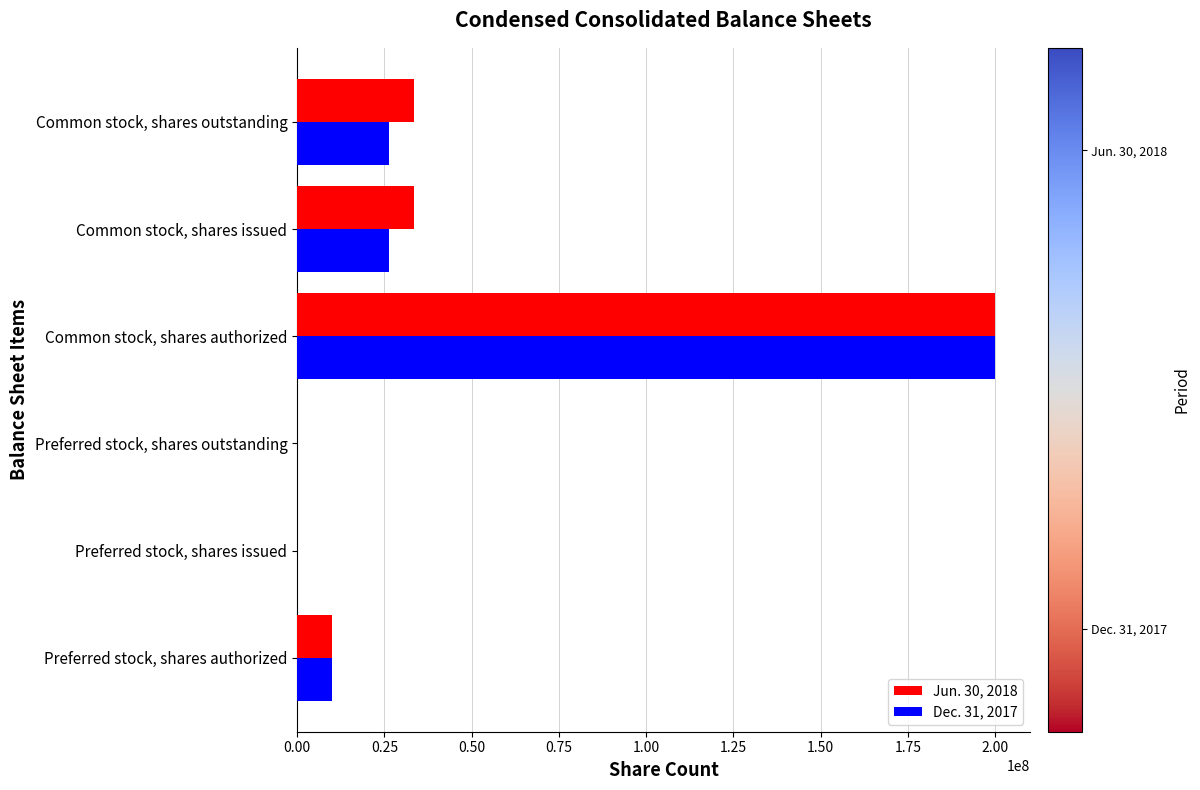

Between Preferred stock, shares issued and Common stock, shares outstanding, which series saw the biggest shift?

Jun. 30, 2018